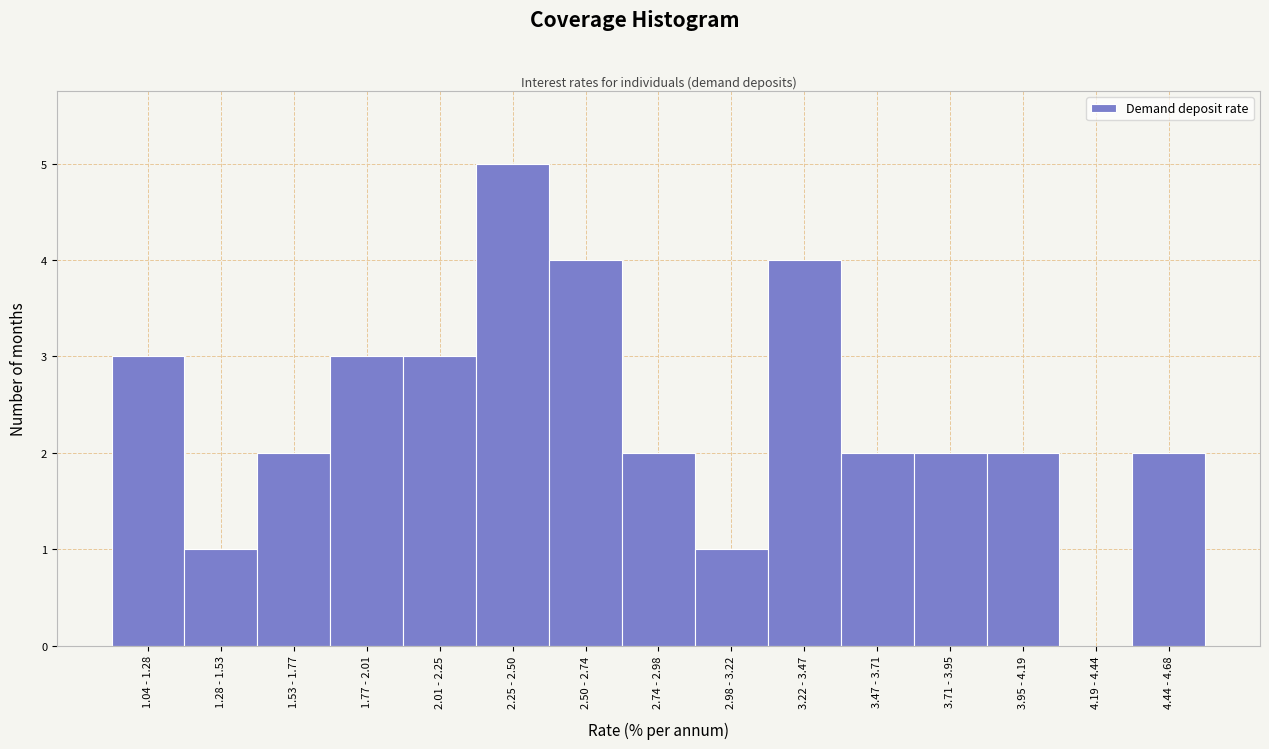

Reading left to right, transcribe all the data shown in this chart.

1.04 - 1.28=3	1.28 - 1.53=1	1.53 - 1.77=2	1.77 - 2.01=3	2.01 - 2.25=3	2.25 - 2.50=5	2.50 - 2.74=4	2.74 - 2.98=2	2.98 - 3.22=1	3.22 - 3.47=4	3.47 - 3.71=2	3.71 - 3.95=2	3.95 - 4.19=2	4.19 - 4.44=0	4.44 - 4.68=2